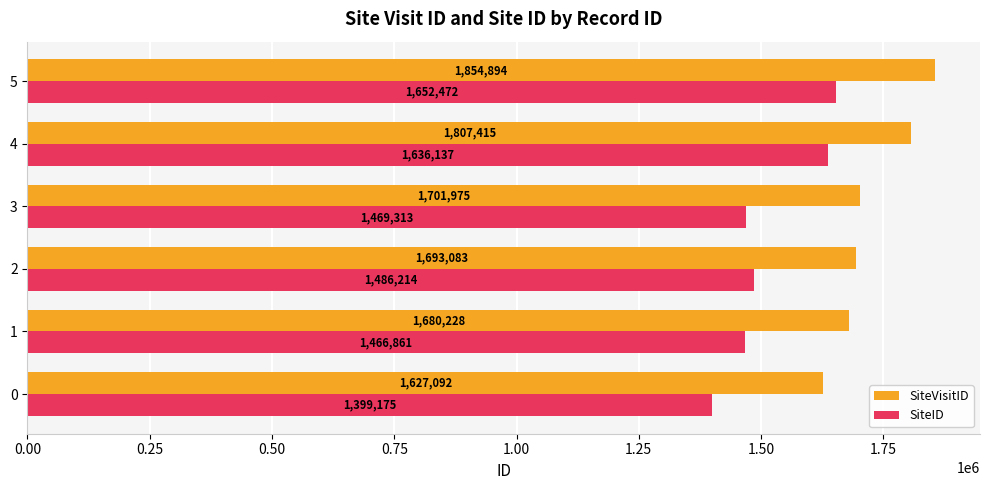

Where is SiteVisitID nearest to the value 1740993?

3